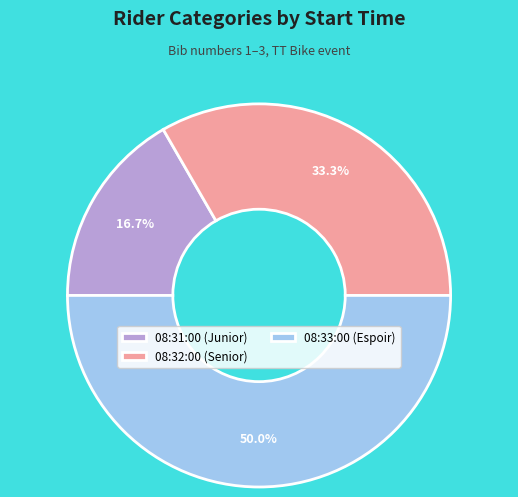

The 08:32:00 (Senior) slice represents 48% of the pie. True or false?

False